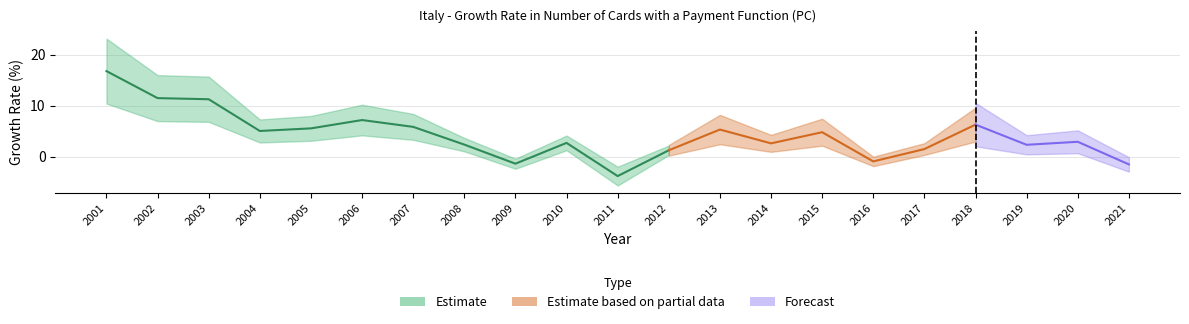

List the labels in order of value, smallest first.

2011, 2021, 2009, 2016, 2012, 2017, 2019, 2008, 2014, 2010, 2020, 2015, 2004, 2013, 2005, 2007, 2018, 2006, 2003, 2002, 2001